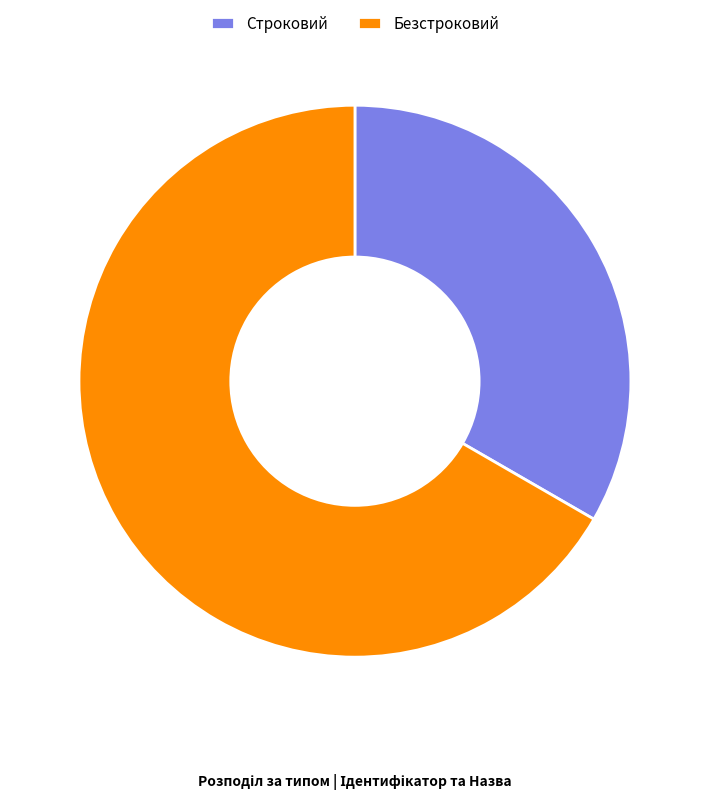

Which category has the smallest portion of the pie?

Строковий